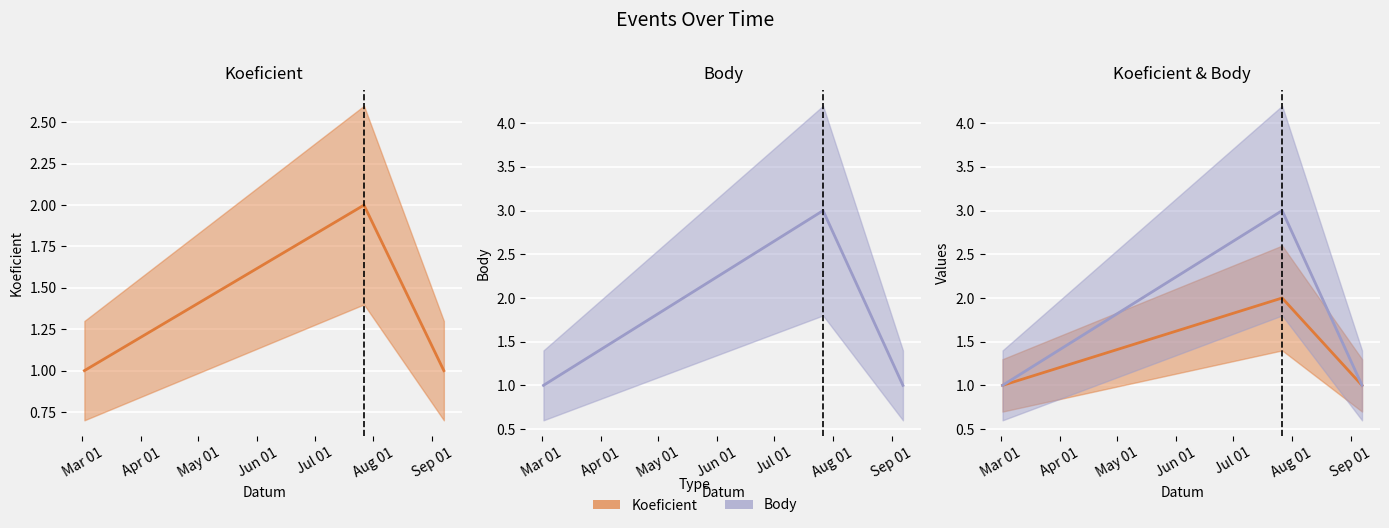

Is this an area chart (filled region under the line)?

No